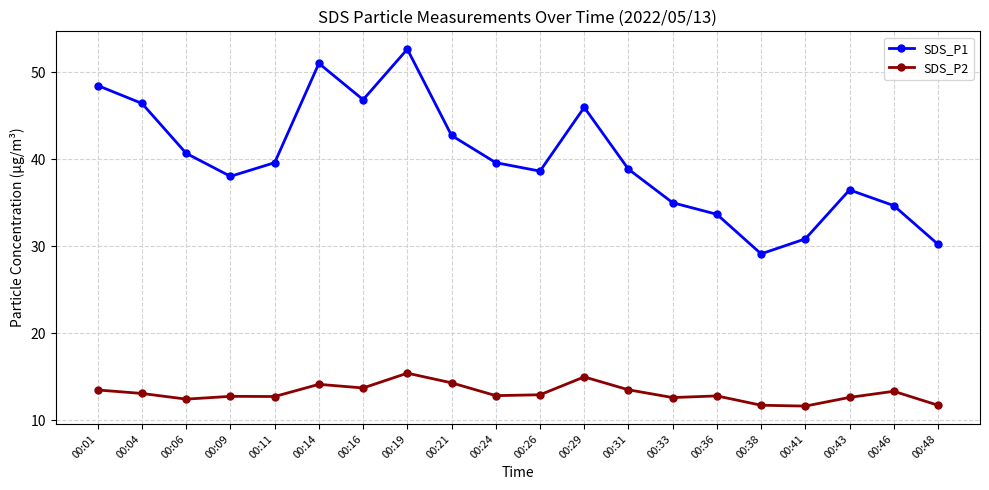

What are all the series names shown in the legend?

SDS_P1, SDS_P2